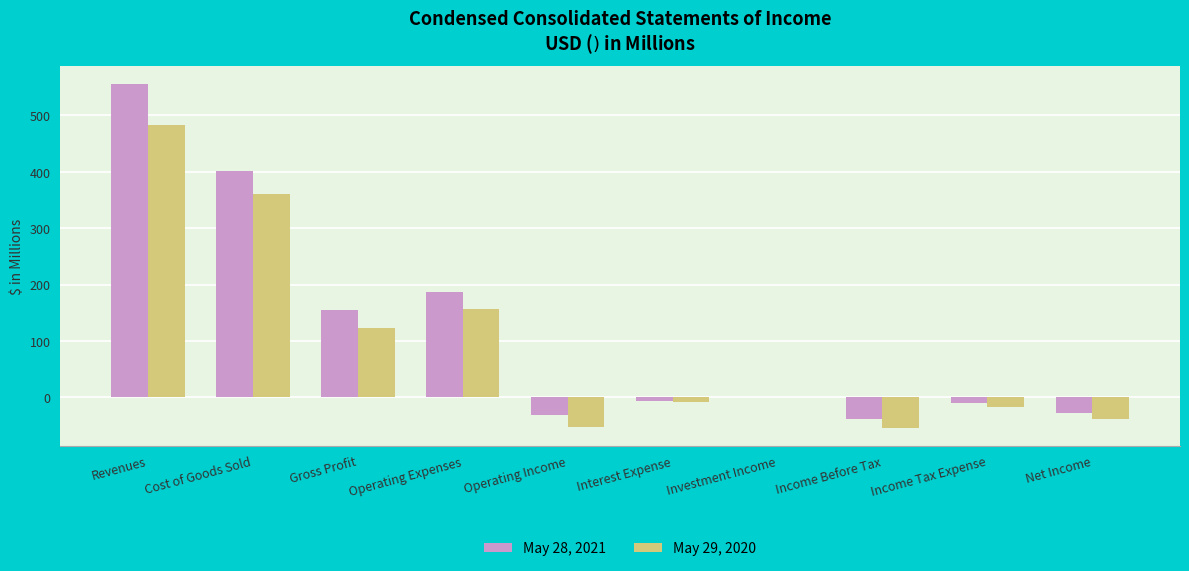

Count the number of categories in the chart.

10